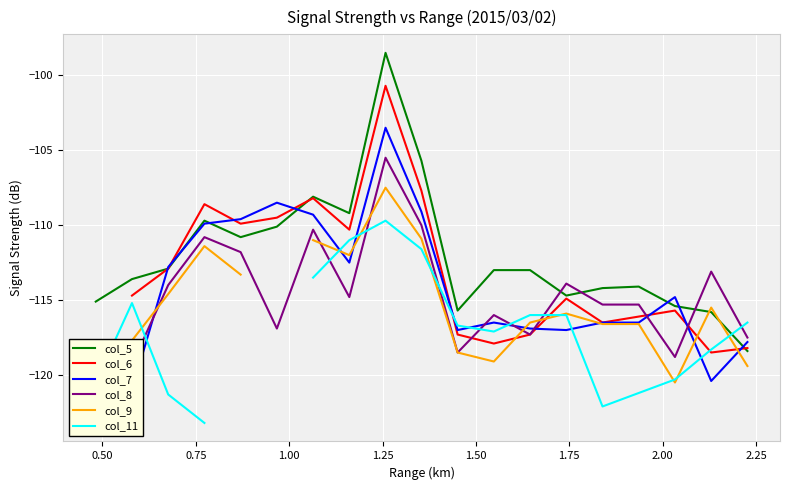

Which series has the widest spread of values?

col_5